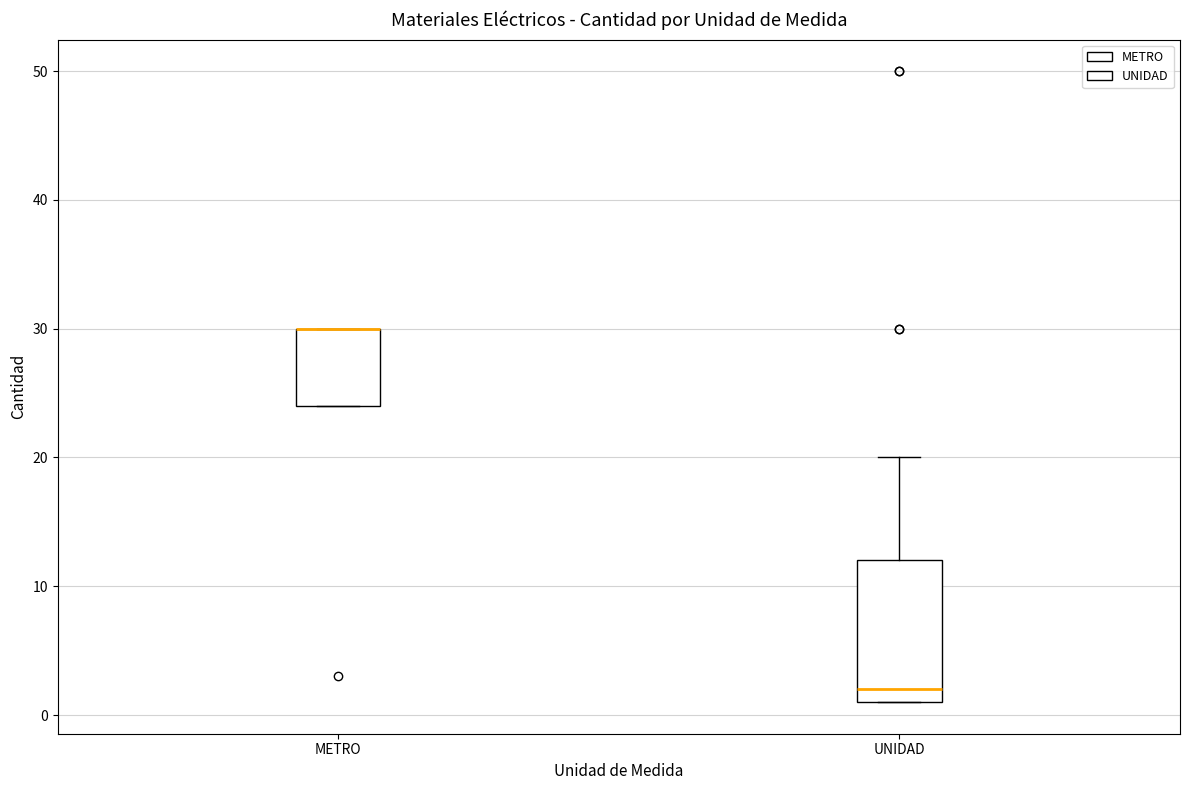

Reading left to right, transcribe this box plot: for each box, give where its median line is, the range the box spans, and where its two whiskers end, as read against the y-axis. The values are not printed on the chart, so give them approximately, as read against the axis.

METRO: median 30 (drawn on the box's upper edge), box 24 to 30, whiskers 24 to 30
UNIDAD: median 2, box 1 to 12, whiskers 1 to 20